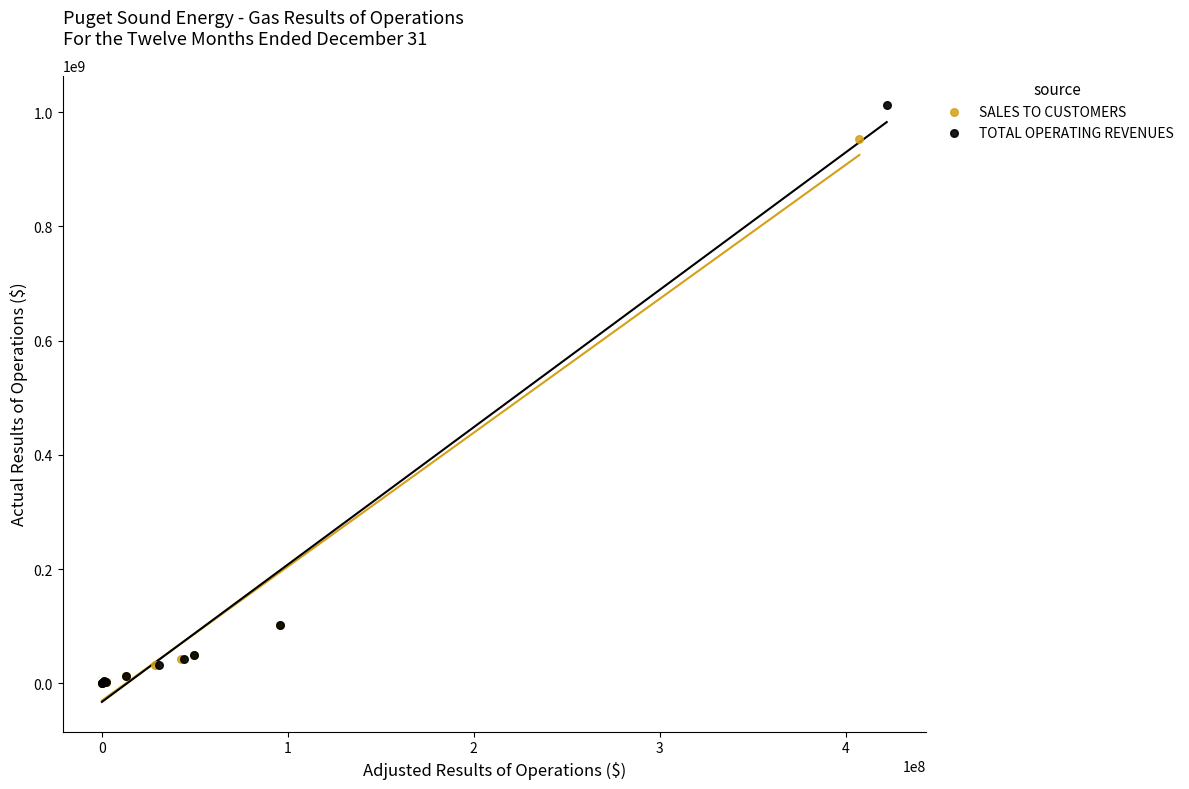

Which series has the largest Y range (max minus min)?

TOTAL OPERATING REVENUES